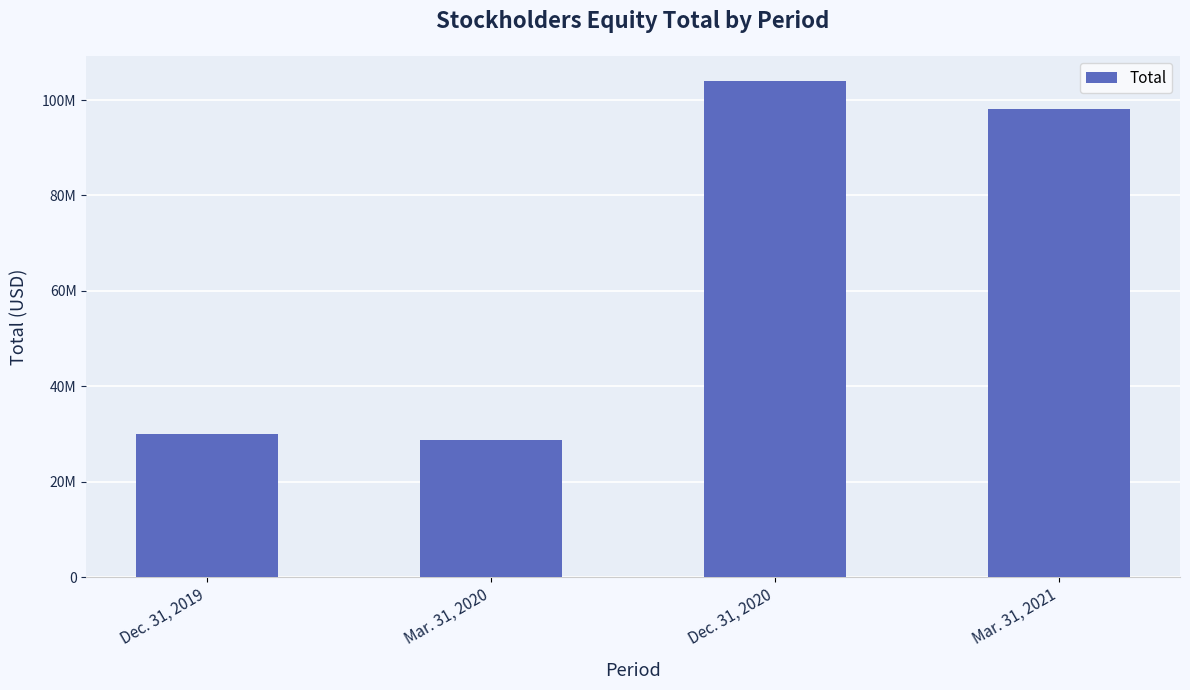

Which category has the highest value across all series?

Dec. 31, 2020